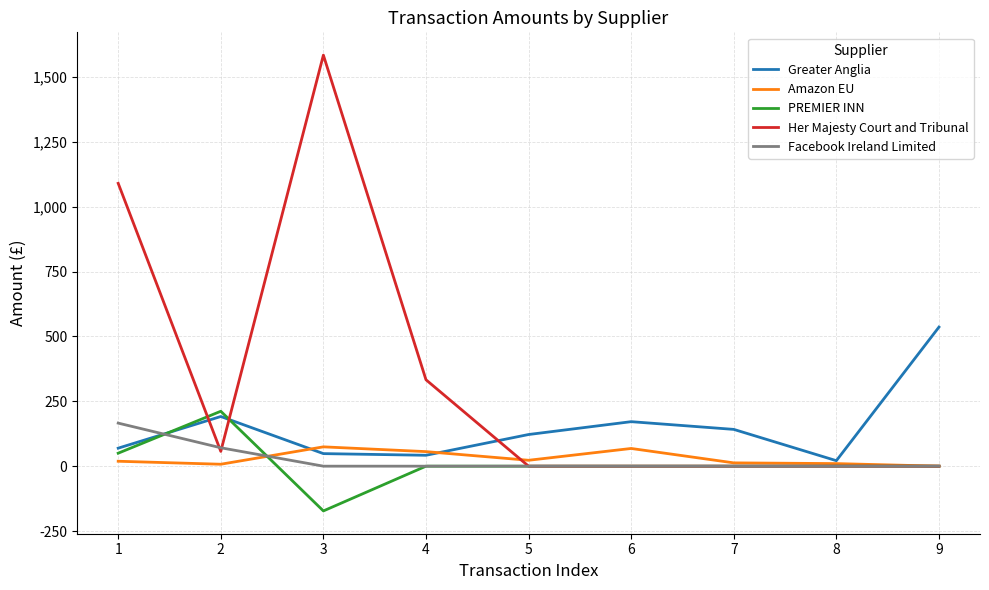

True or false: Greater Anglia has more than 1 interior local peaks.

True